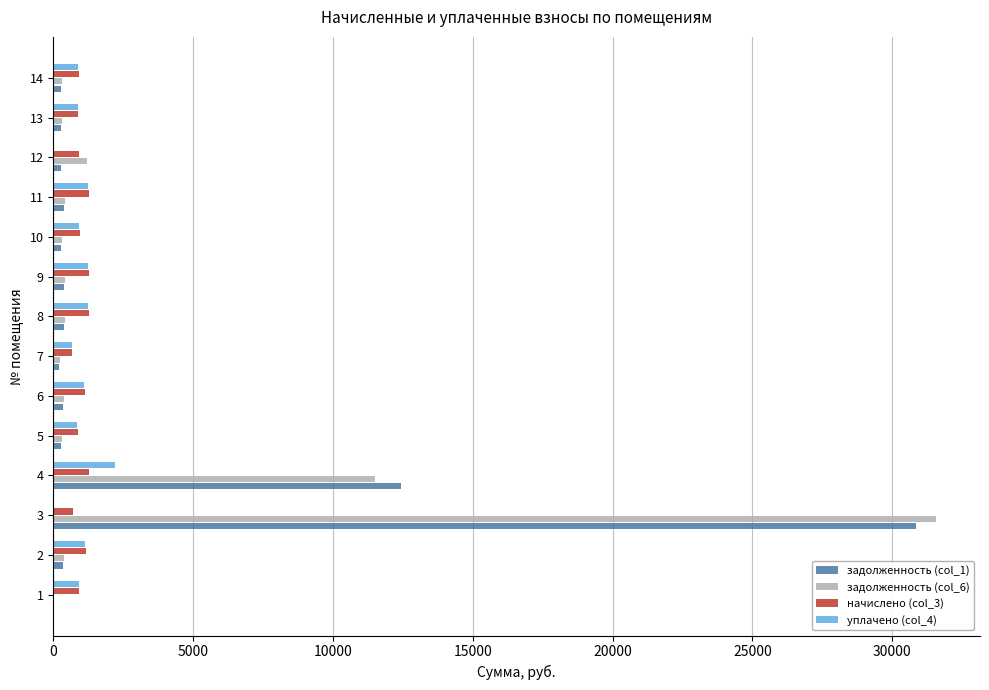

Is it true that уплачено (col_4) equals 1536.1 at 12?

False